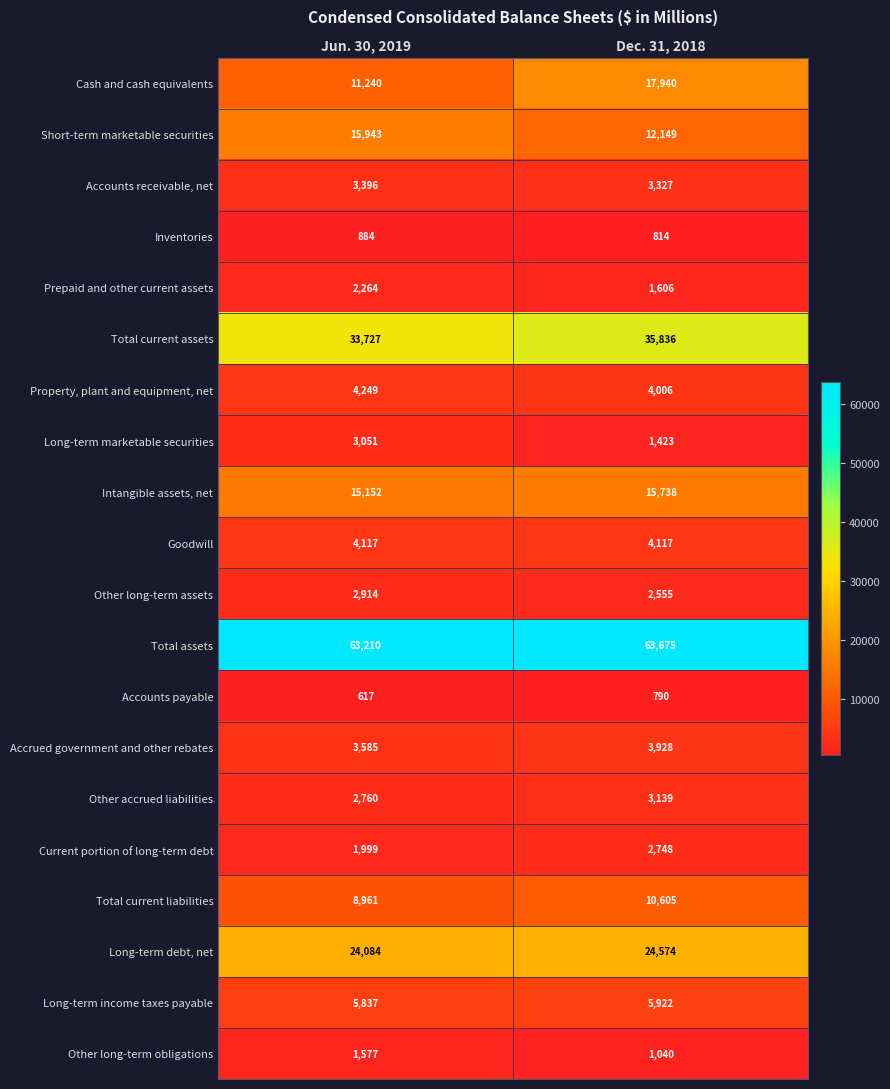

Which series changed the most between Jun. 30, 2019 and Dec. 31, 2018?

Cash and cash equivalents